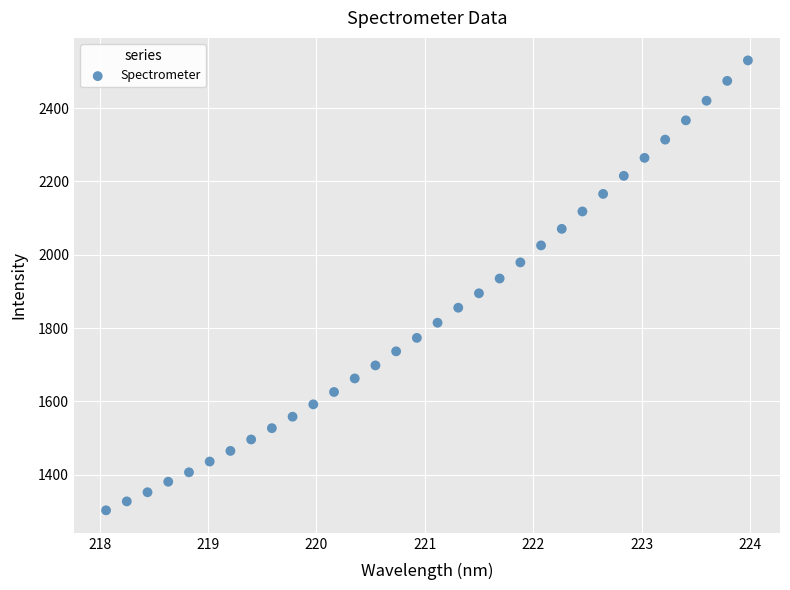

What is the range of Y values (max minus min)?

1227.0